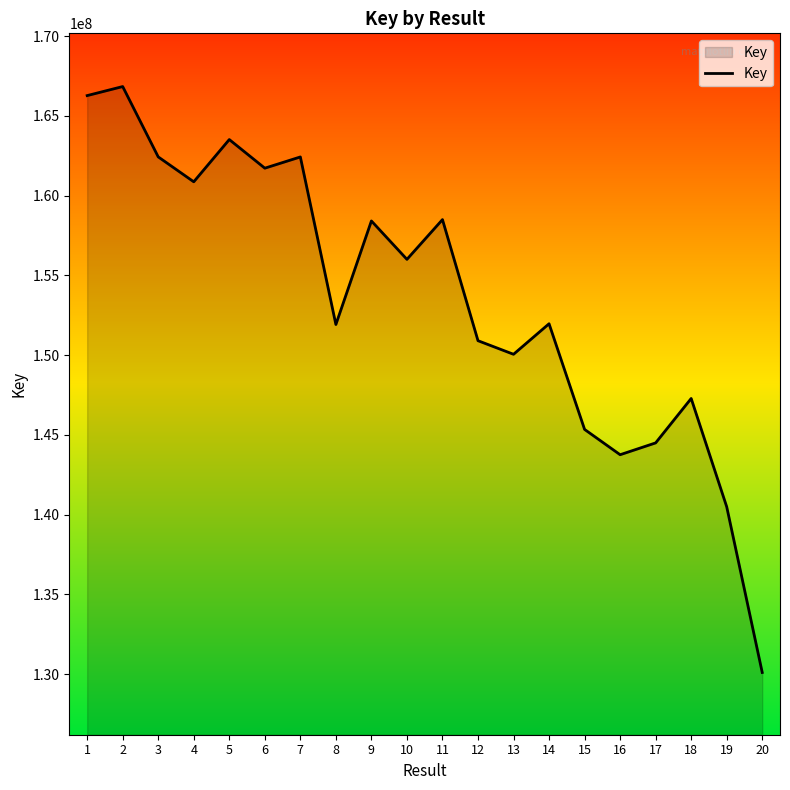

Between 15 and 18, which is larger?

18